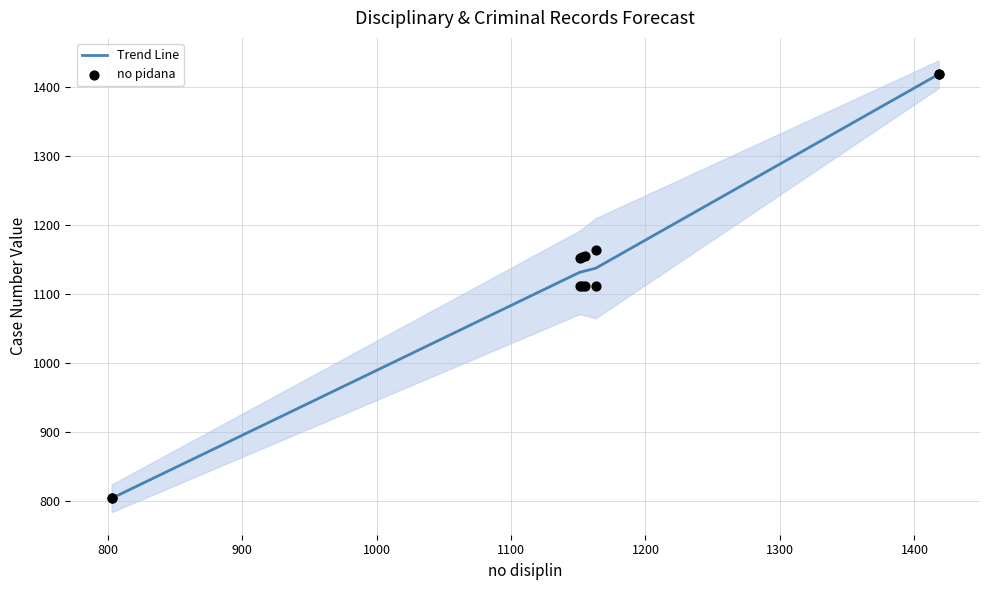

Which series has the widest spread of Y values?

Trend Line